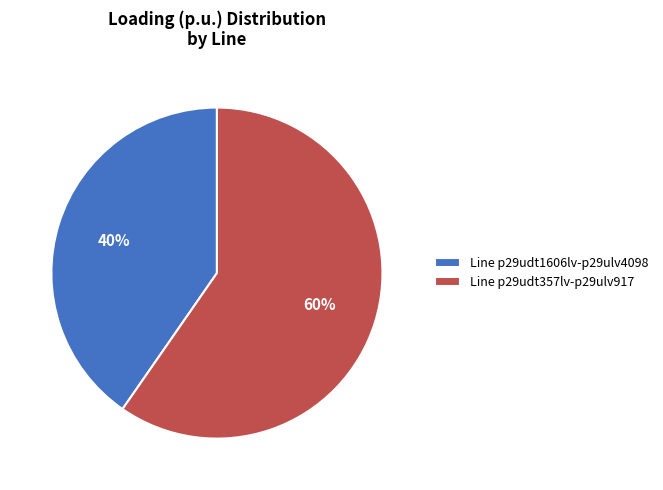

What is the smallest slice in the pie chart?

Line p29udt1606lv-p29ulv4098